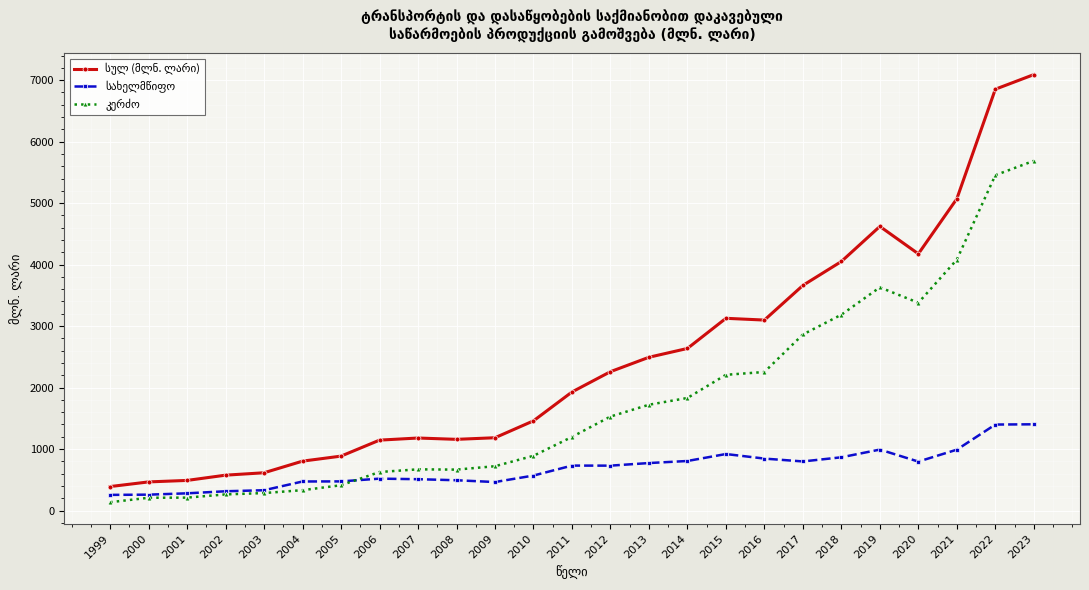

What is the maximum value shown in the chart?

7090.7